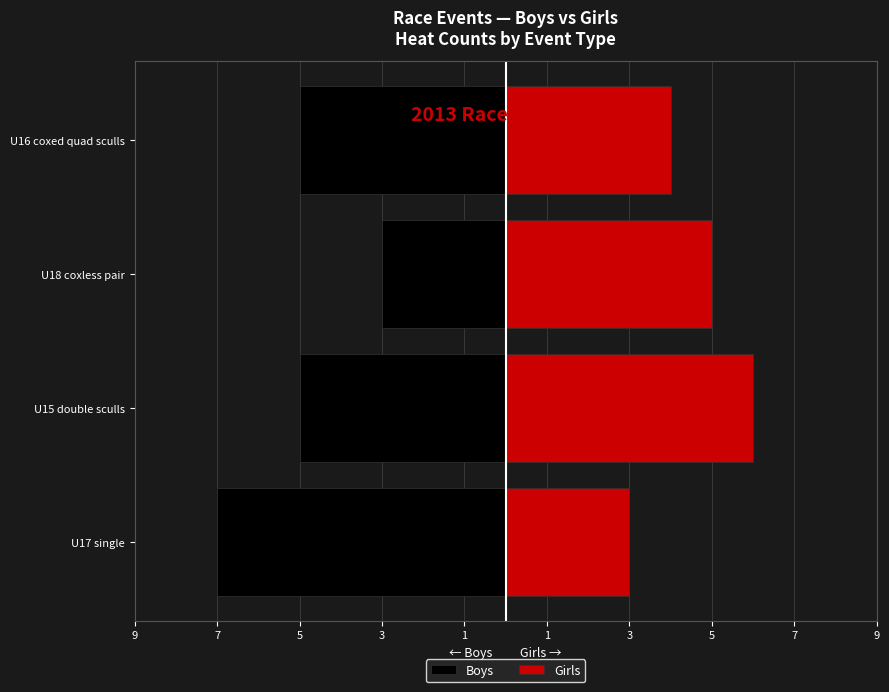

What is the minimum value shown in the chart?

-7